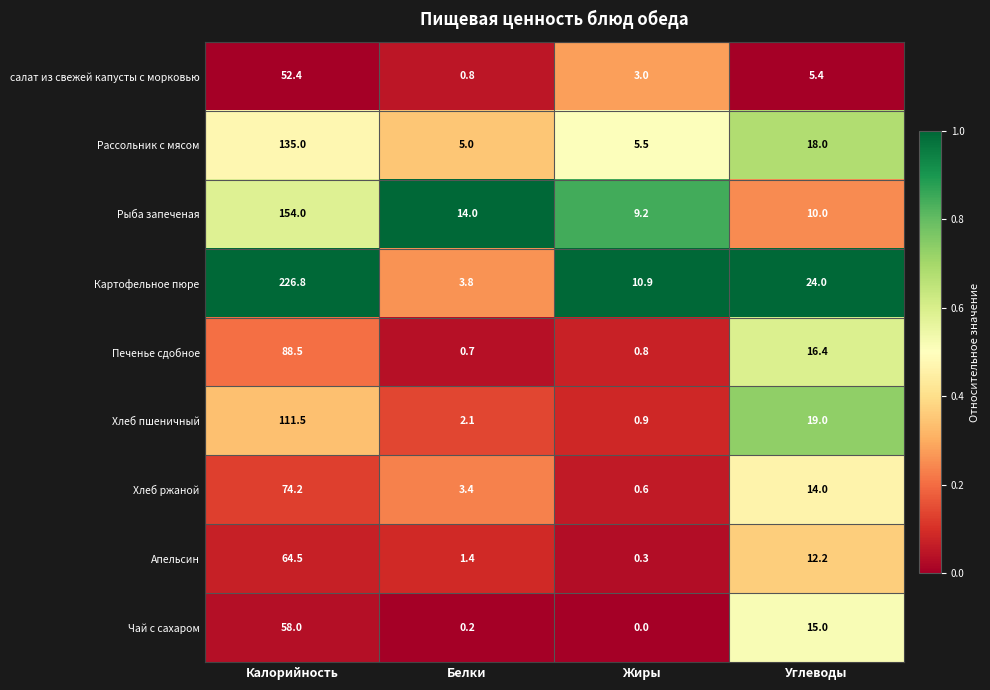

What is the lowest value of the Рассольник с мясом series?

5.0